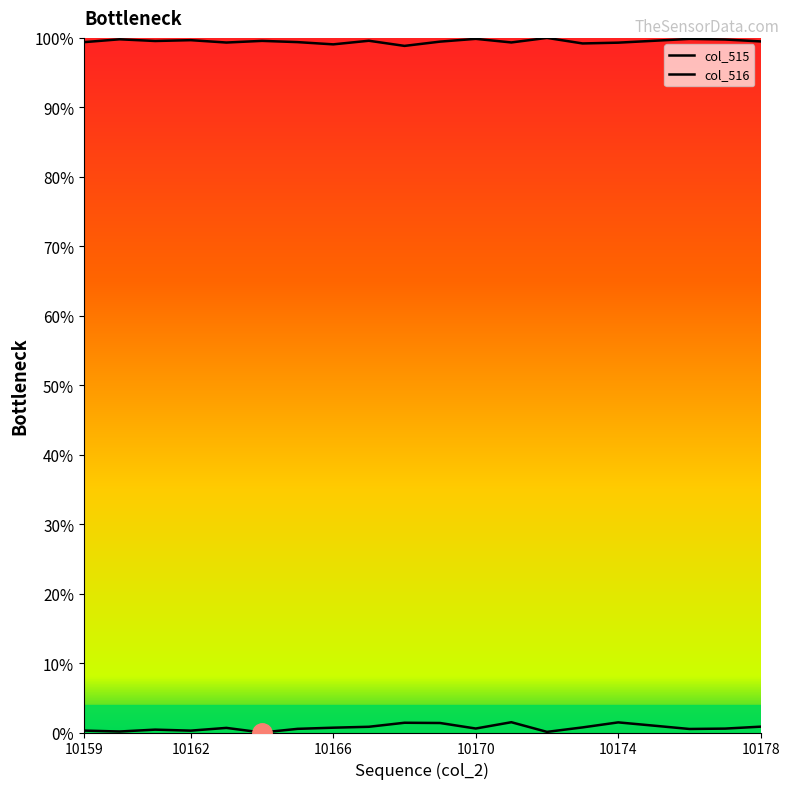

At how many categories does at least one series exceed 1?

20